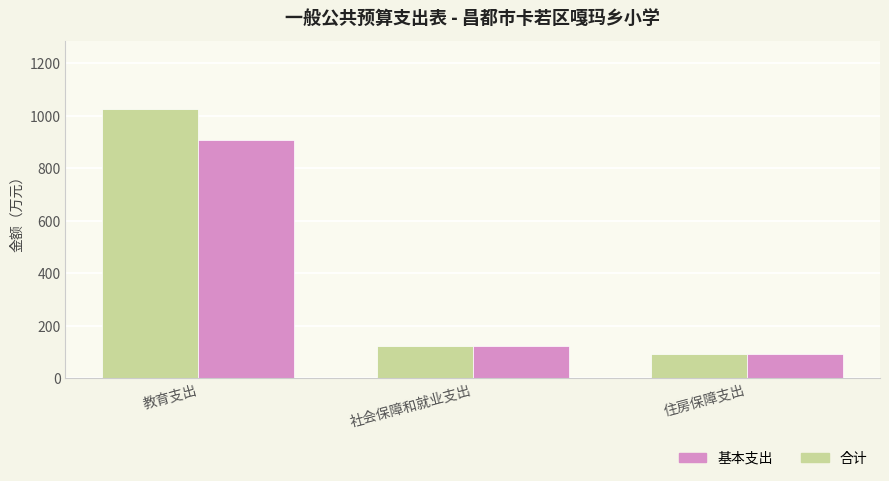

What is the maximum value shown in the chart?

1026.8